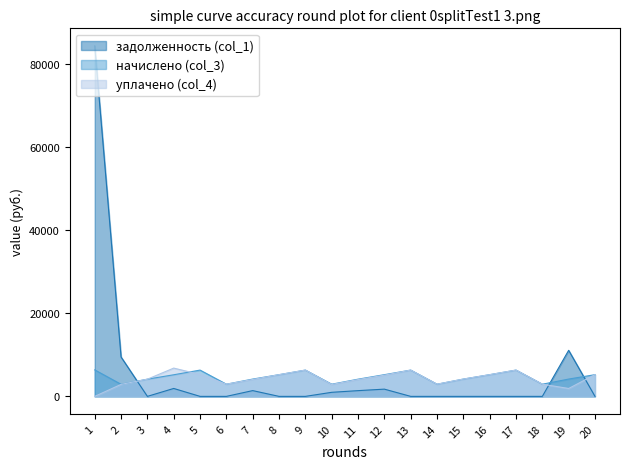

At which category does the chart reach its peak across all series?

1